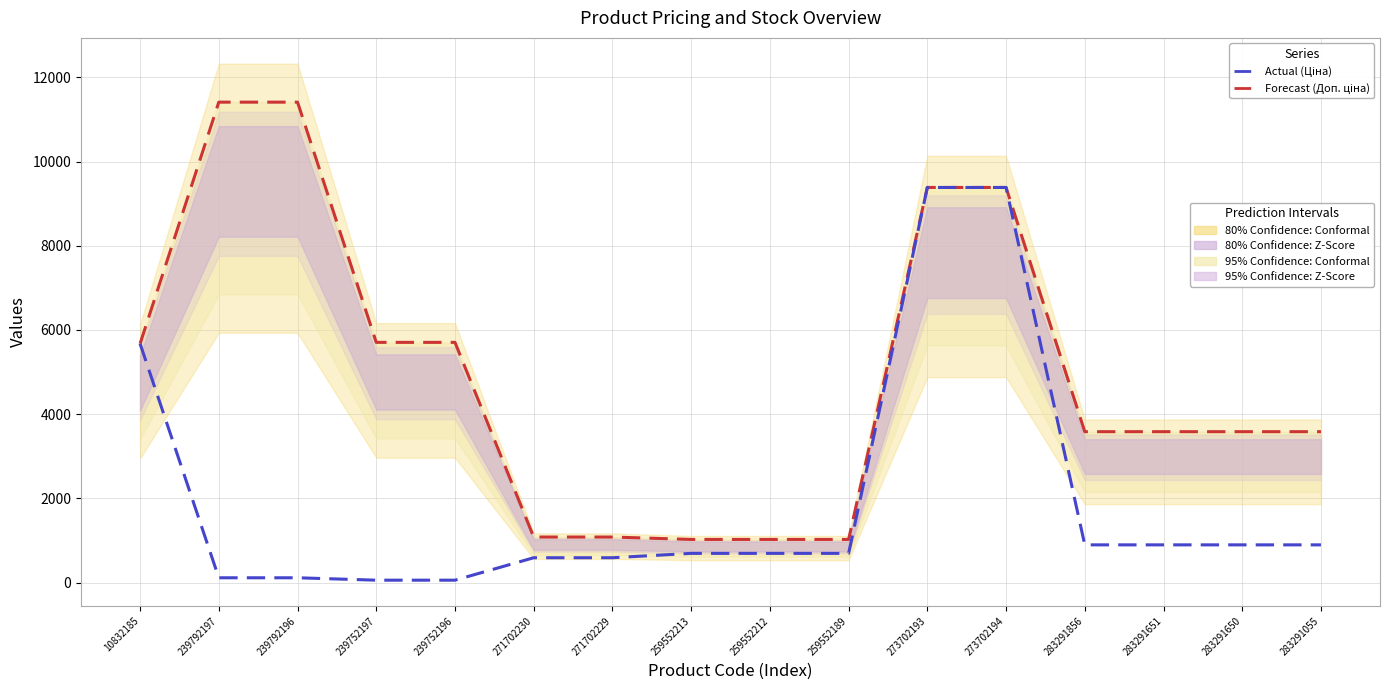

What position from the right is 259552212?

8